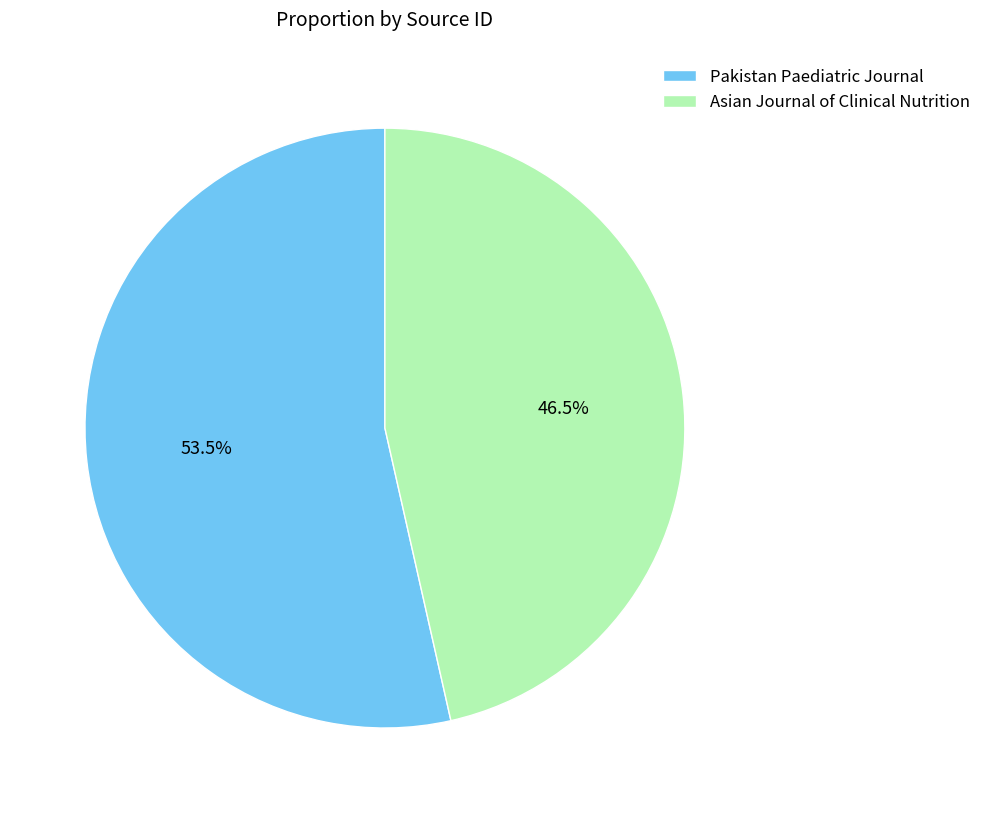

What is the majority slice?

Pakistan Paediatric Journal